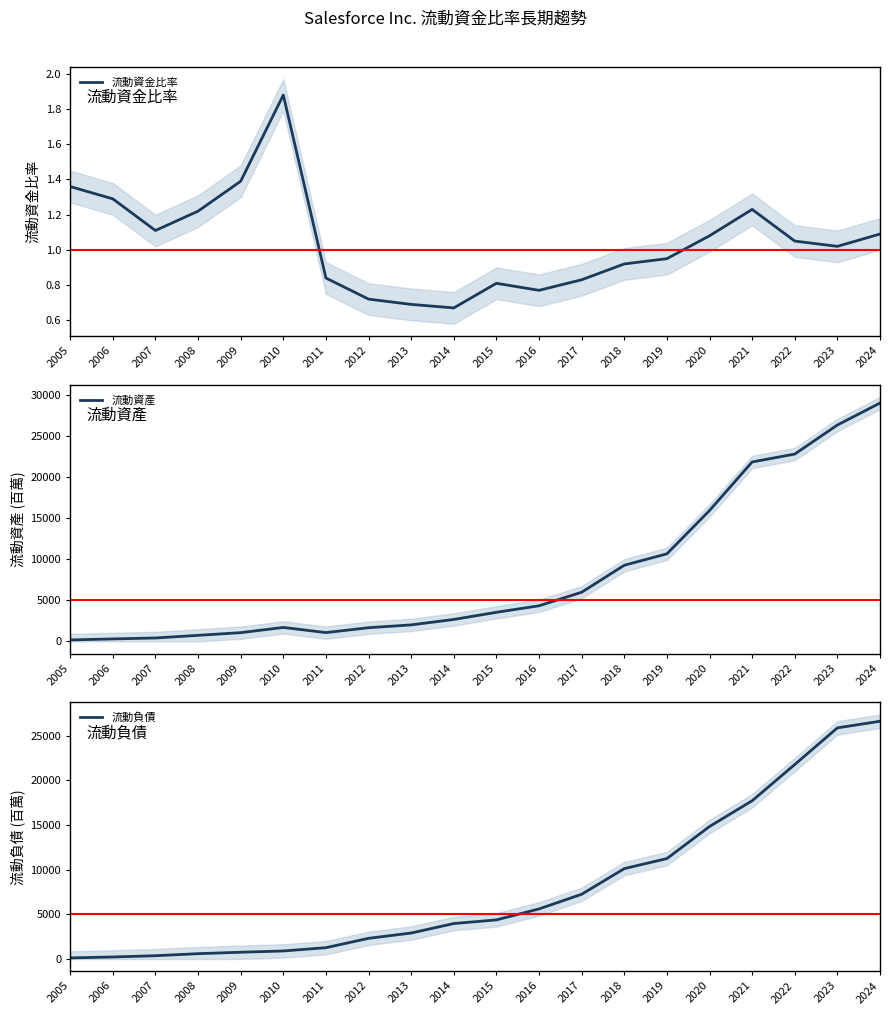

True or false: 流動資金比率 and 流動負債 cross at least once.

False